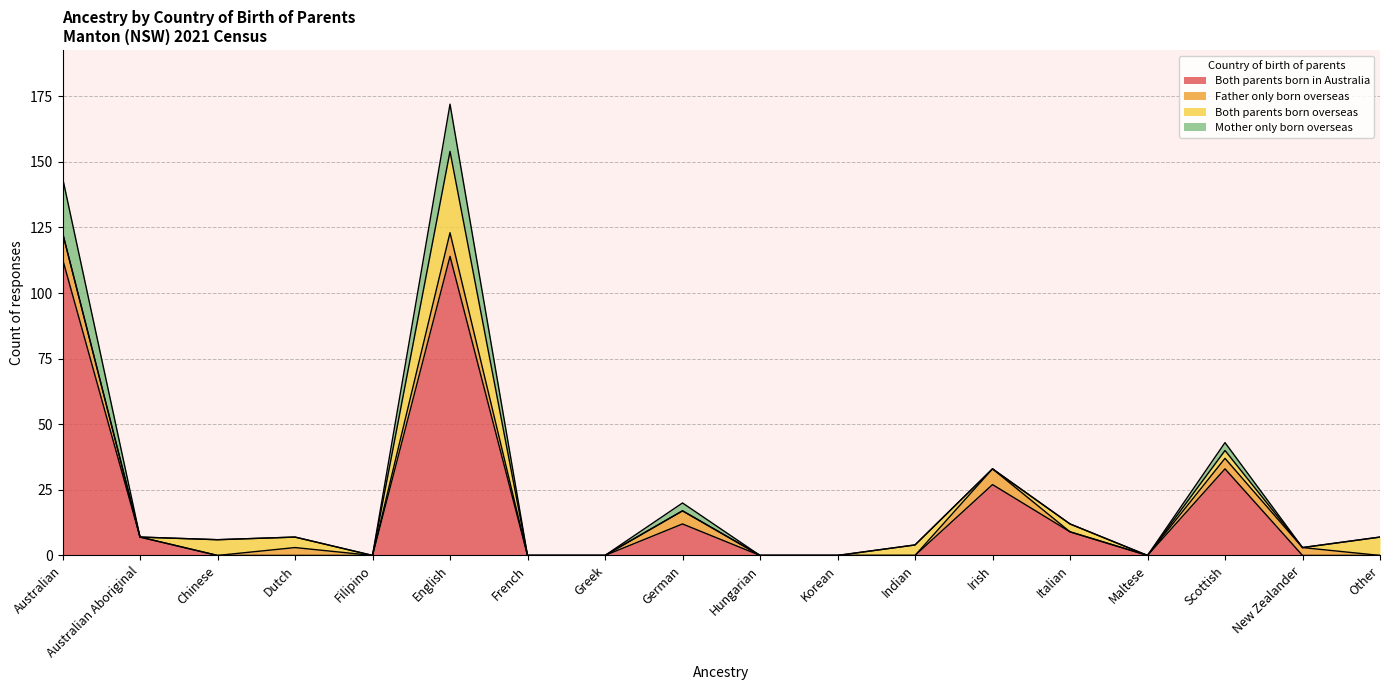

What is the label of the 3rd point from the left?

Chinese